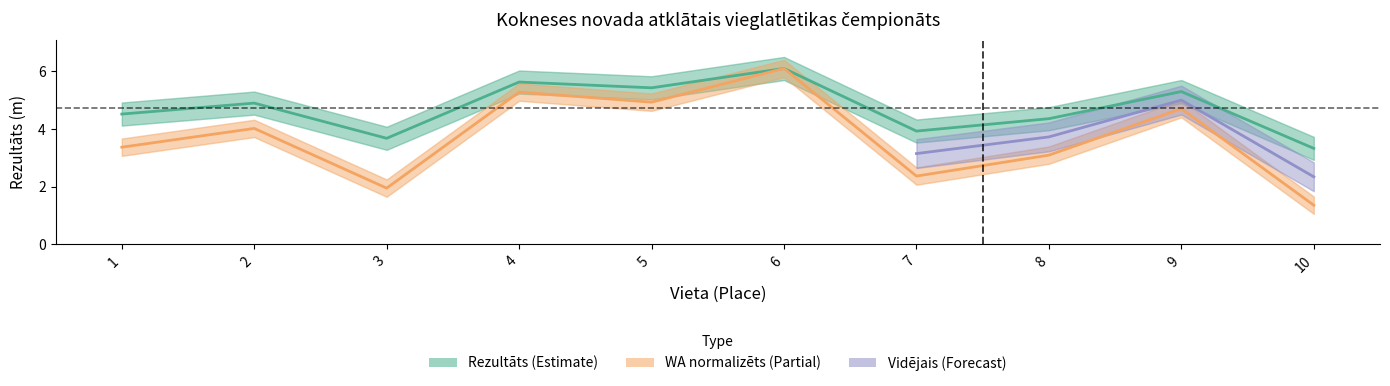

What is the minimum value for Rezultats?

3.3